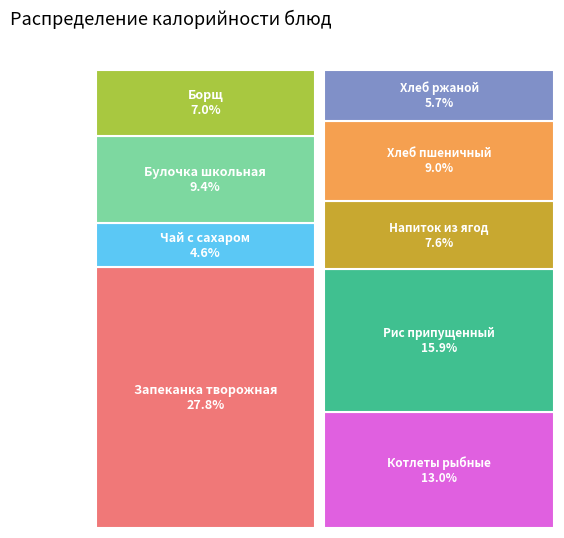

Is it true that Запеканка творожная с соусом is 42% of the pie?

False